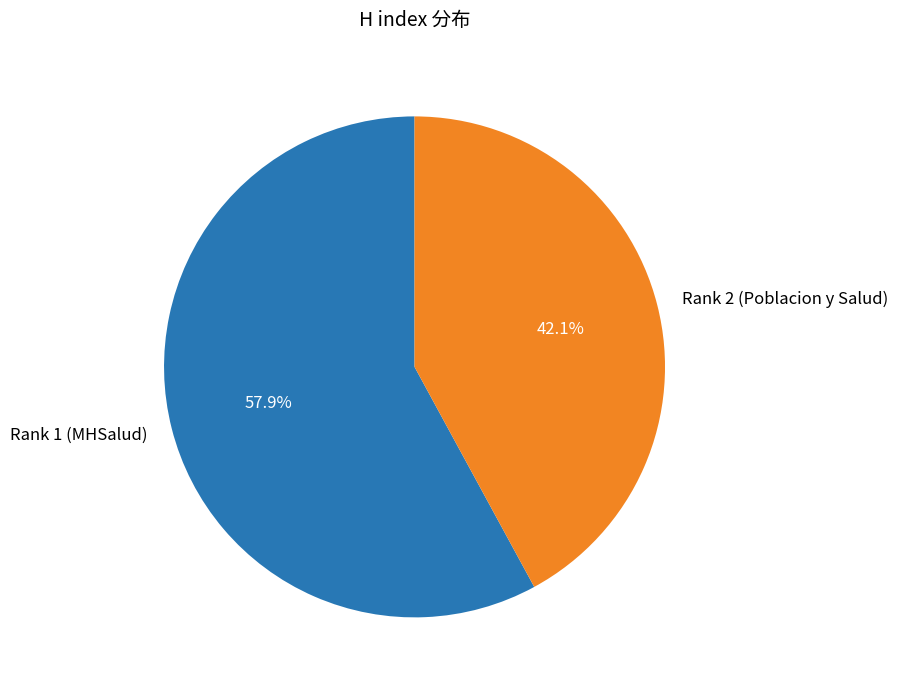

How many slices are in this pie chart?

2